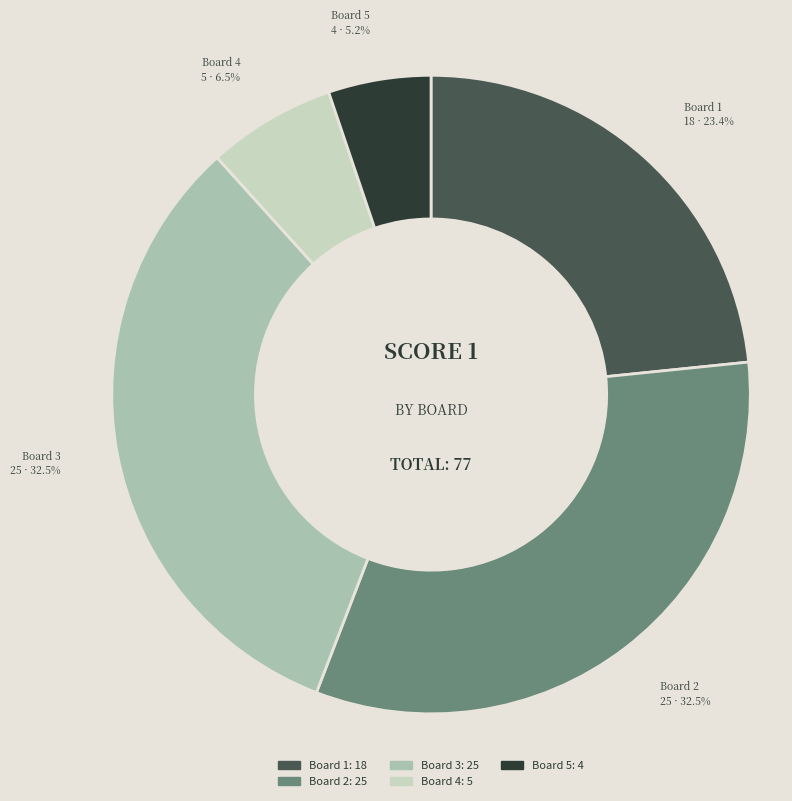

What is the smallest slice in the pie chart?

Board 5